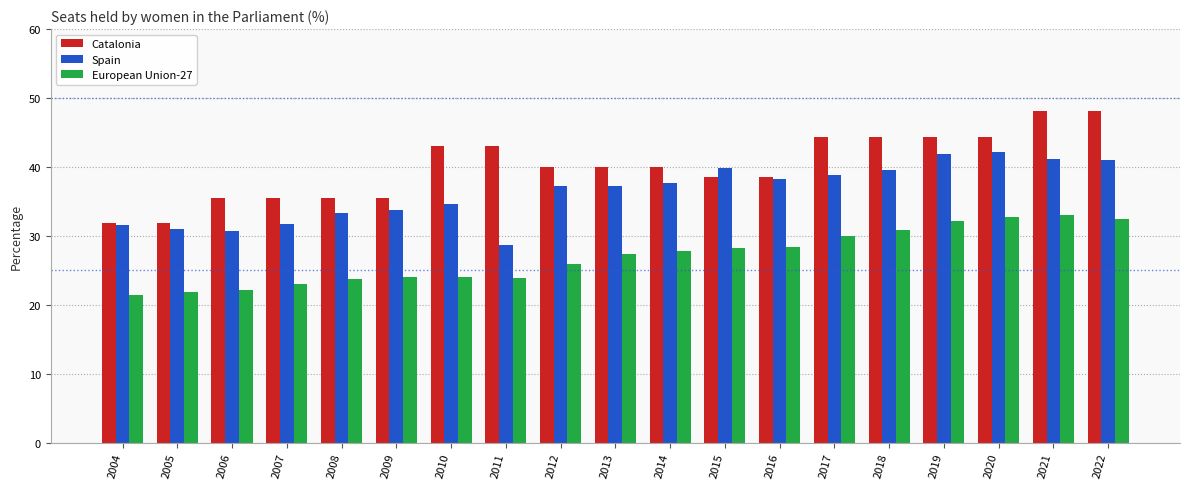

What is the difference between the second highest and minimum values in the European Union-27 series?

11.3